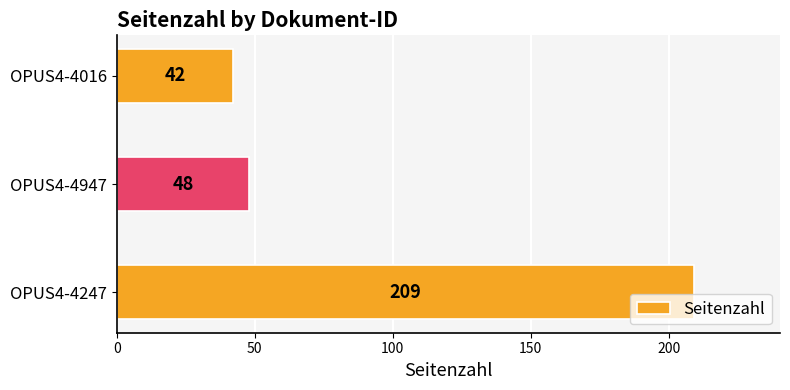

List the labels in order of value, largest first.

OPUS4-4247, OPUS4-4947, OPUS4-4016